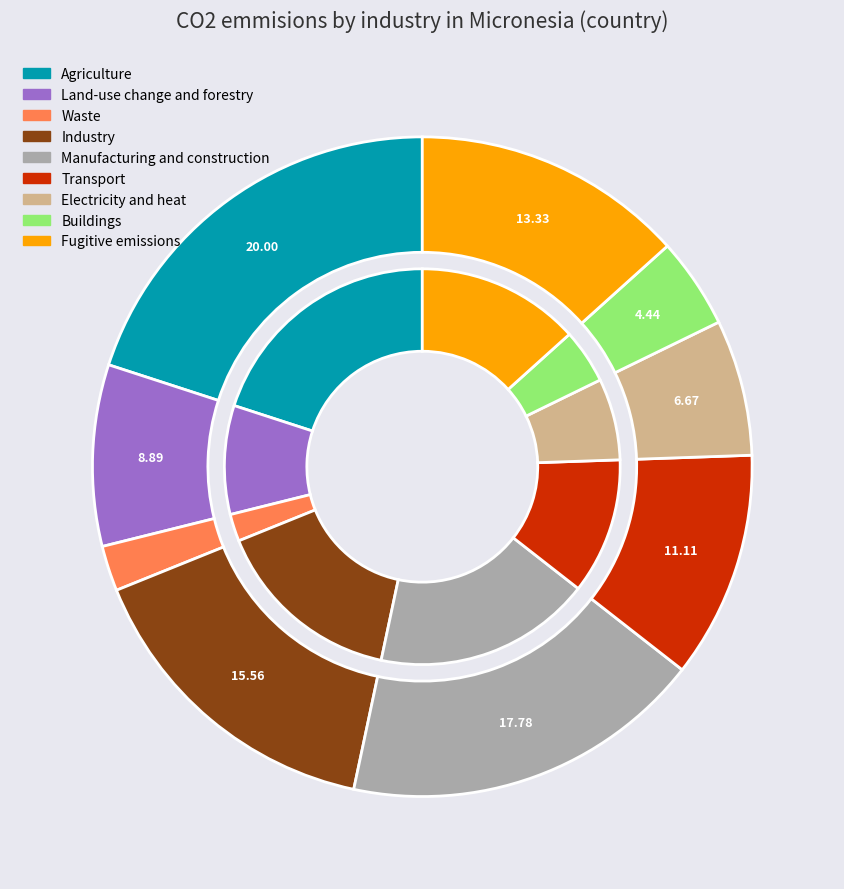

How many segments does this pie chart have?

9